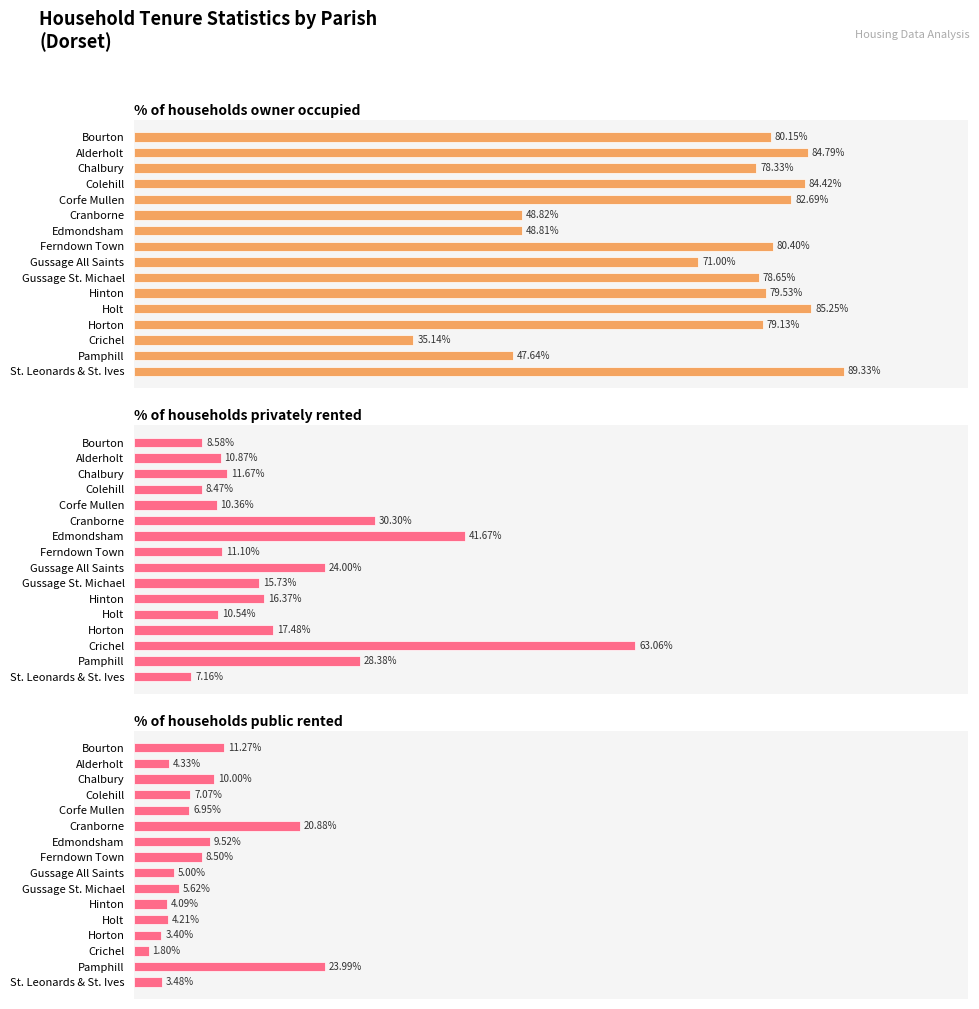

What are all the series names shown in the legend?

% of households owner occupied, % of households privately rented, % of households public rented